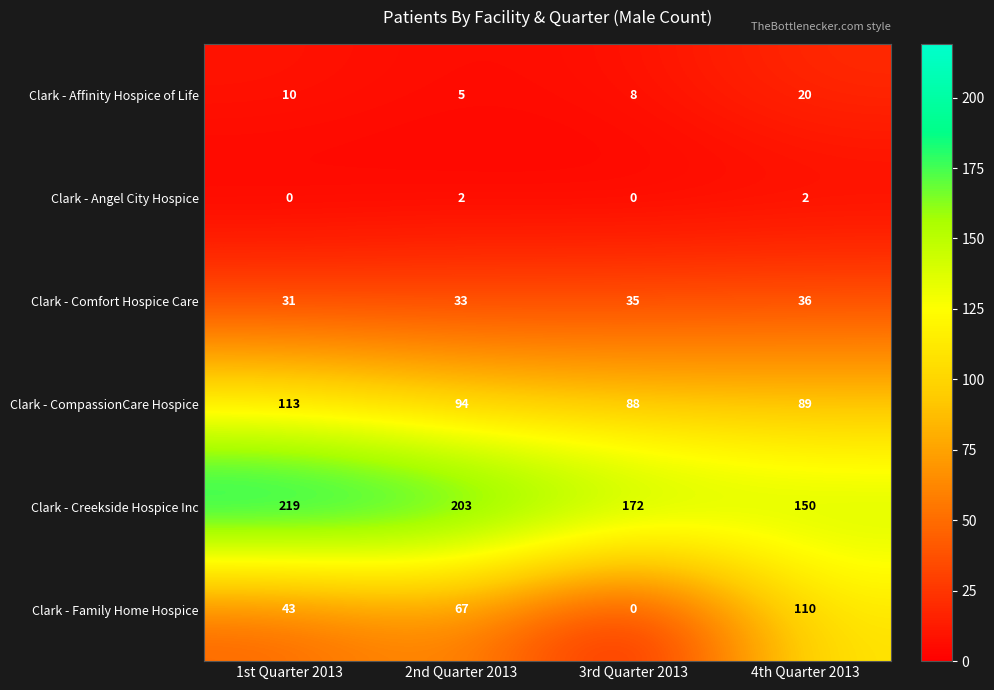

What is the sum of all Clark - Angel City Hospice values?

4